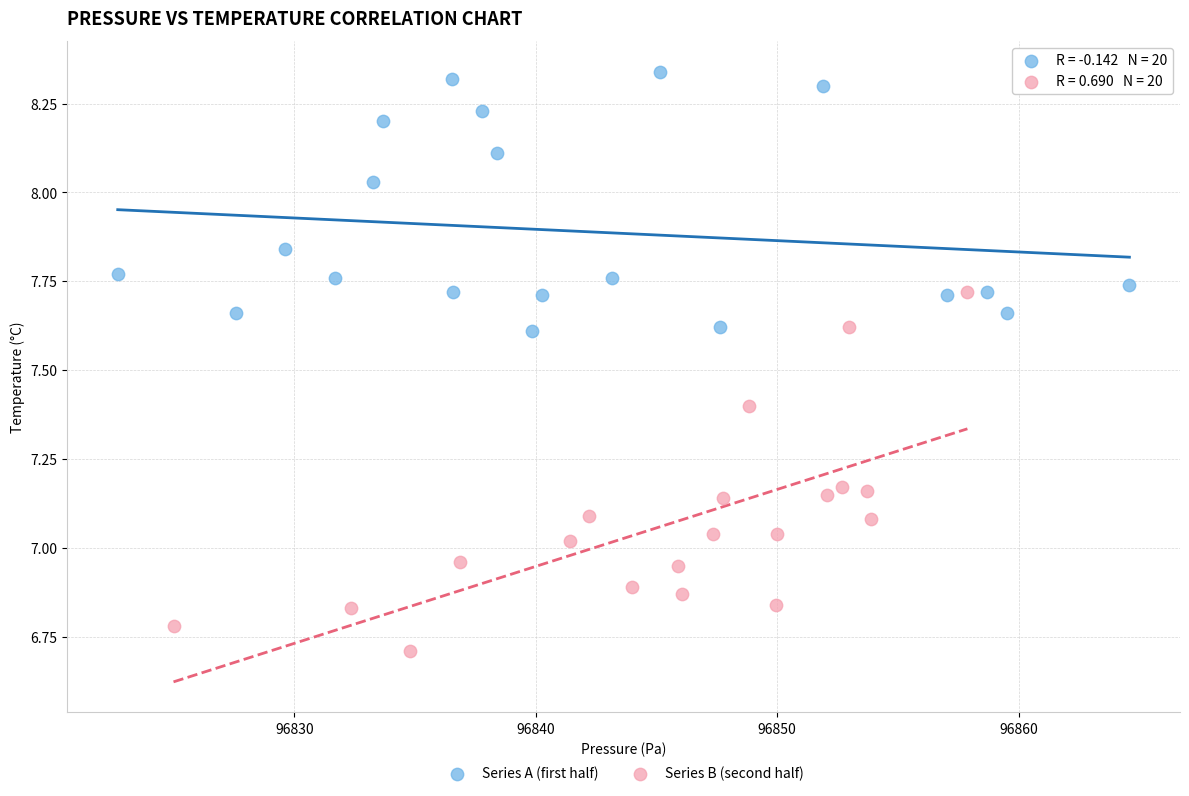

Which series has the widest spread of Y values?

Series B (second half)